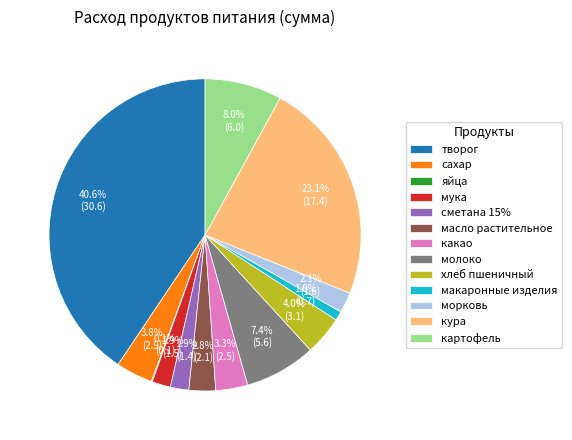

To the nearest percent, what percentage of the pie is творог?

41%